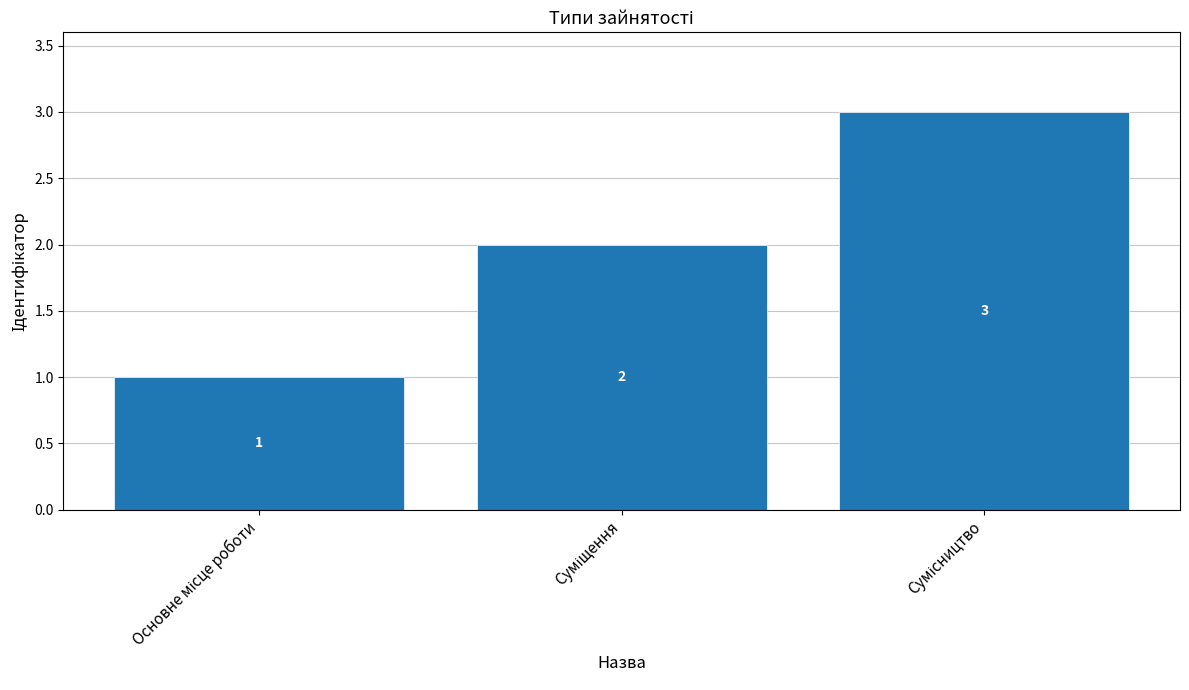

What is the value of the 3rd bar from the left?

3